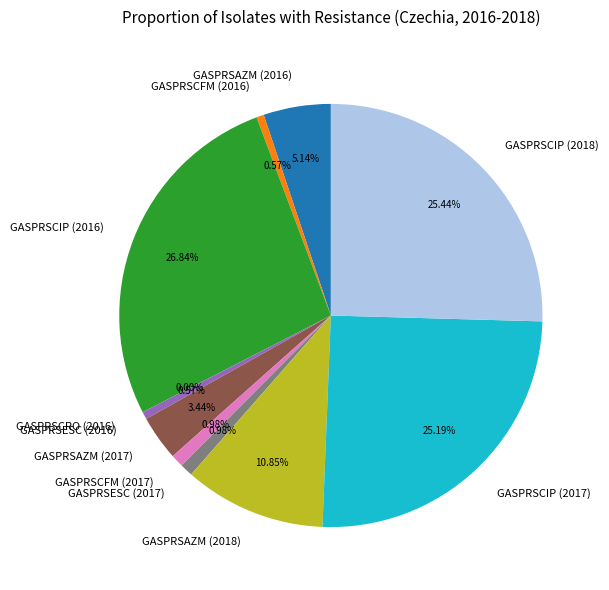

Combined, what portion of the pie is GASPRSAZM (2016) and GASPRSAZM (2017)?

8.6%